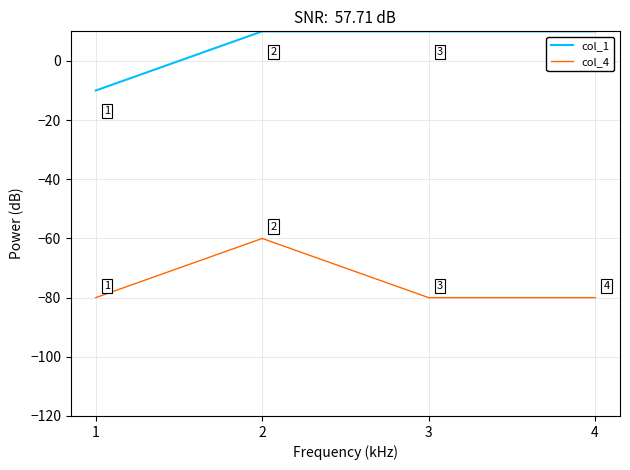

What is the difference between the maximum and minimum values in the col_4 series?

20